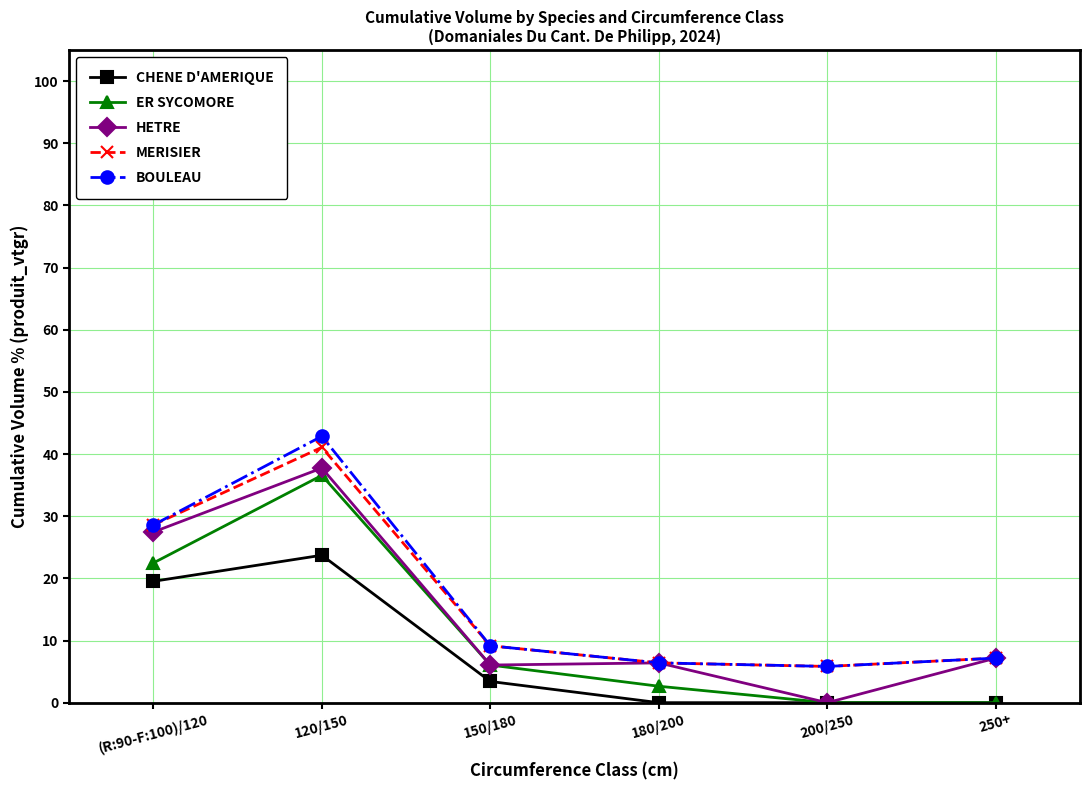

How many series are shown in this chart?

5